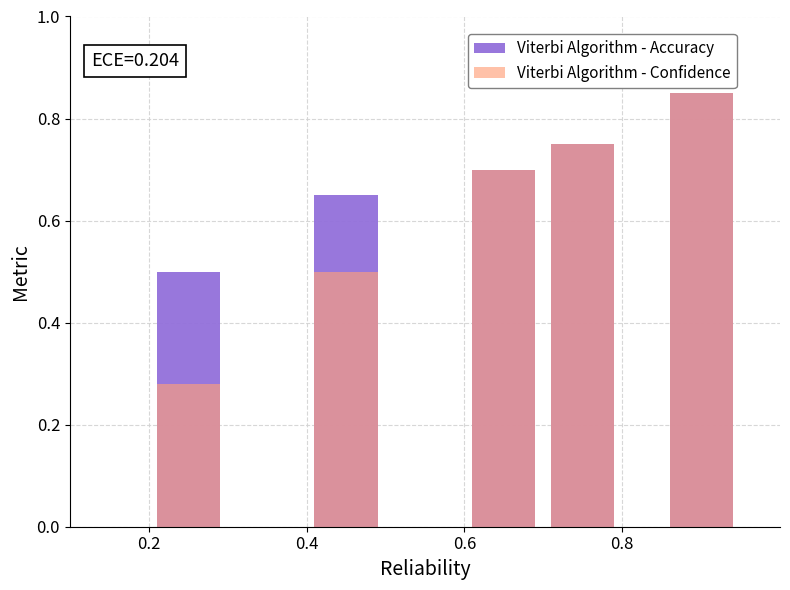

Is it true that Viterbi Algorithm - Confidence equals 0.1 at 0.2?

False